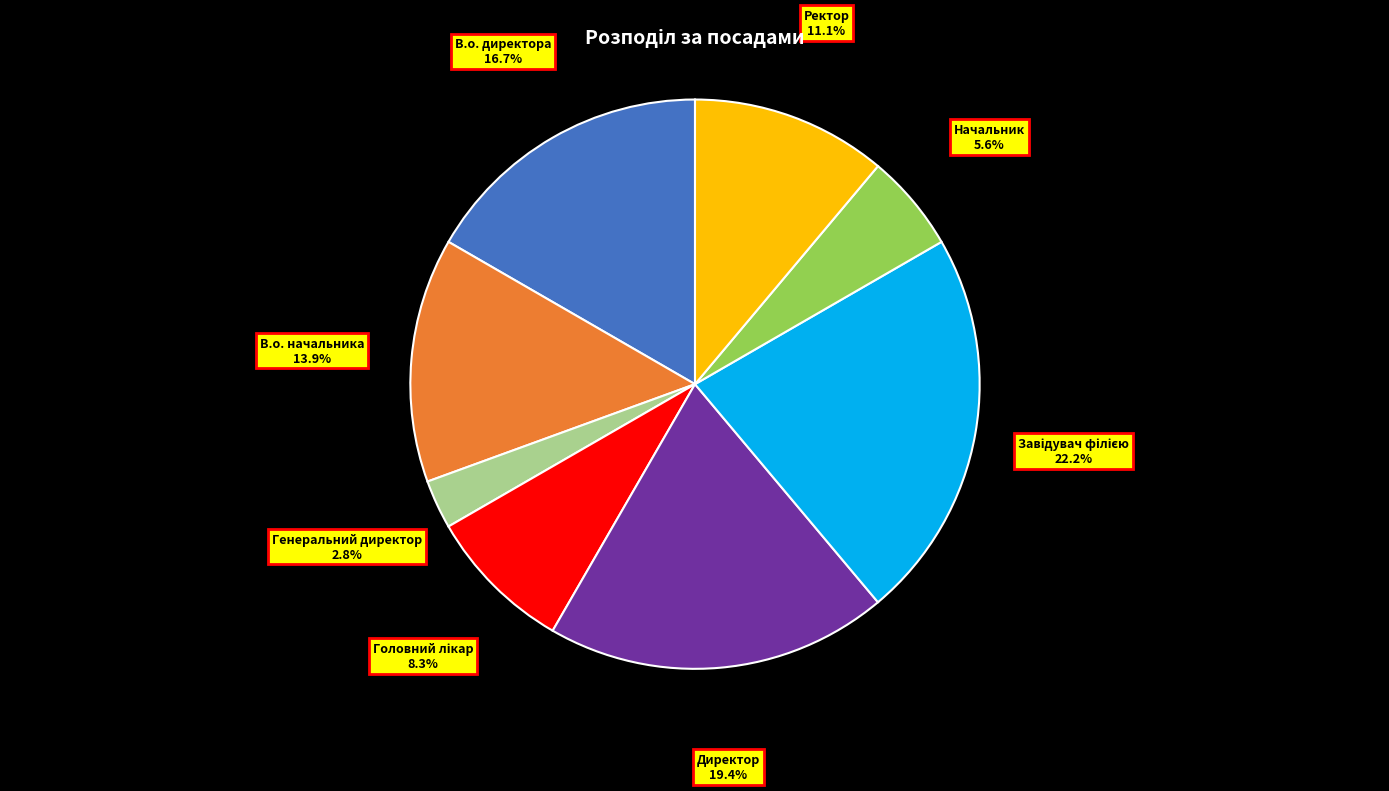

To the nearest percent, what percentage of the pie is Ректор?

11%